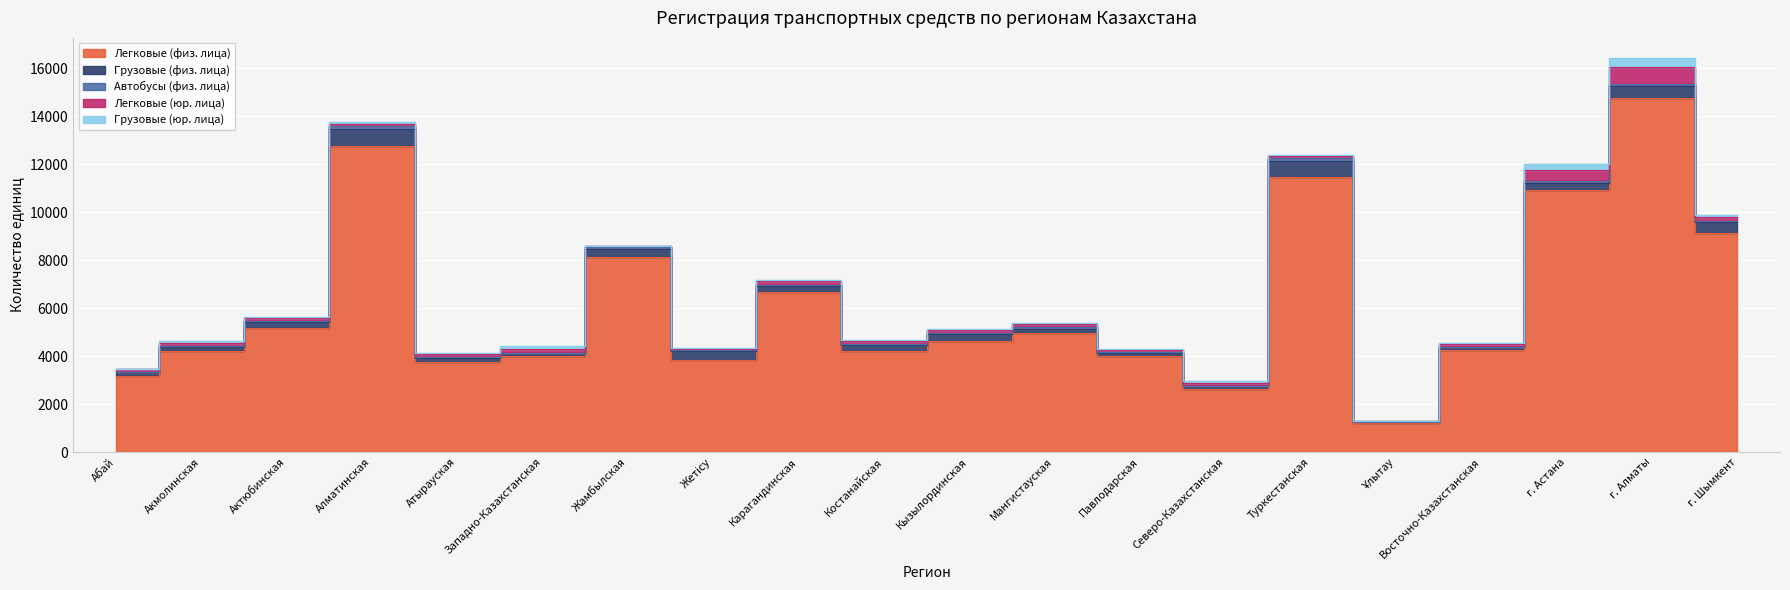

Reading left to right, extract all data points from this chart.

Легковые (физ. лица): Абай=3188	Акмолинская=4215	Актюбинская=5157	Алматинская=12752	Атырауская=3736	Западно-Казахстанская=3989	Жамбылская=8148	Жетісу=3854	Карагандинская=6687	Костанайская=4229	Кызылординская=4633	Мангистауская=4950	Павлодарская=3988	Северо-Казахстанская=2637	Туркестанская=11461	Ұлытау=1221	Восточно-Казахстанская=4236	г. Астана=10925	г. Алматы=14760	г. Шымкент=9149
Грузовые (физ. лица): Абай=153	Акмолинская=183	Актюбинская=282	Алматинская=696	Атырауская=177	Западно-Казахстанская=127	Жамбылская=324	Жетісу=376	Карагандинская=251	Костанайская=242	Кызылординская=277	Мангистауская=196	Павлодарская=142	Северо-Казахстанская=121	Туркестанская=659	Ұлытау=40	Восточно-Казахстанская=122	г. Астана=291	г. Алматы=476	г. Шымкент=421
Автобусы (физ. лица): Абай=13	Акмолинская=24	Актюбинская=42	Алматинская=121	Атырауская=47	Западно-Казахстанская=19	Жамбылская=59	Жетісу=18	Карагандинская=43	Костанайская=16	Кызылординская=42	Мангистауская=52	Павлодарская=21	Северо-Казахстанская=10	Туркестанская=152	Ұлытау=12	Восточно-Казахстанская=22	г. Астана=60	г. Алматы=83	г. Шымкент=76
Легковые (юр. лица): Абай=95	Акмолинская=142	Актюбинская=118	Алматинская=104	Атырауская=122	Западно-Казахстанская=166	Жамбылская=60	Жетісу=55	Карагандинская=143	Костанайская=123	Кызылординская=128	Мангистауская=133	Павлодарская=106	Северо-Казахстанская=97	Туркестанская=64	Ұлытау=19	Восточно-Казахстанская=107	г. Астана=476	г. Алматы=714	г. Шымкент=167
Грузовые (юр. лица): Абай=28	Акмолинская=46	Актюбинская=49	Алматинская=92	Атырауская=38	Западно-Казахстанская=105	Жамбылская=14	Жетісу=42	Карагандинская=60	Костанайская=80	Кызылординская=64	Мангистауская=66	Павлодарская=53	Северо-Казахстанская=84	Туркестанская=58	Ұлытау=6	Восточно-Казахстанская=40	г. Астана=231	г. Алматы=403	г. Шымкент=85